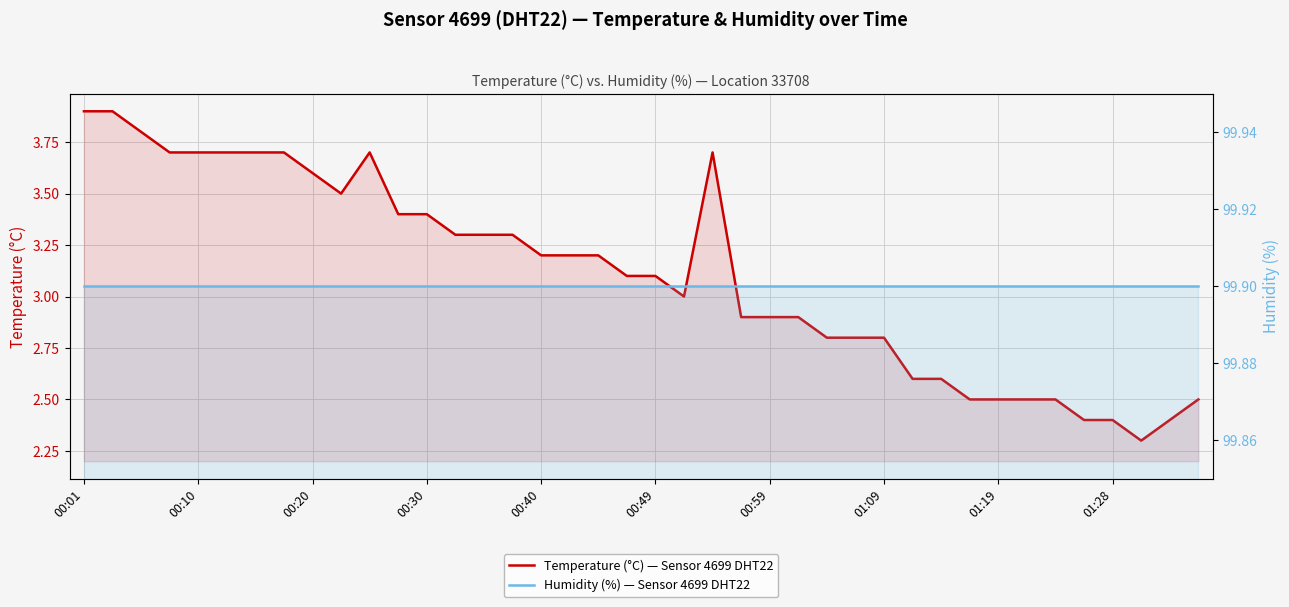

What is the difference between the maximum and minimum values in the Temperature (°C) — Sensor 4699 DHT22 series?

1.6